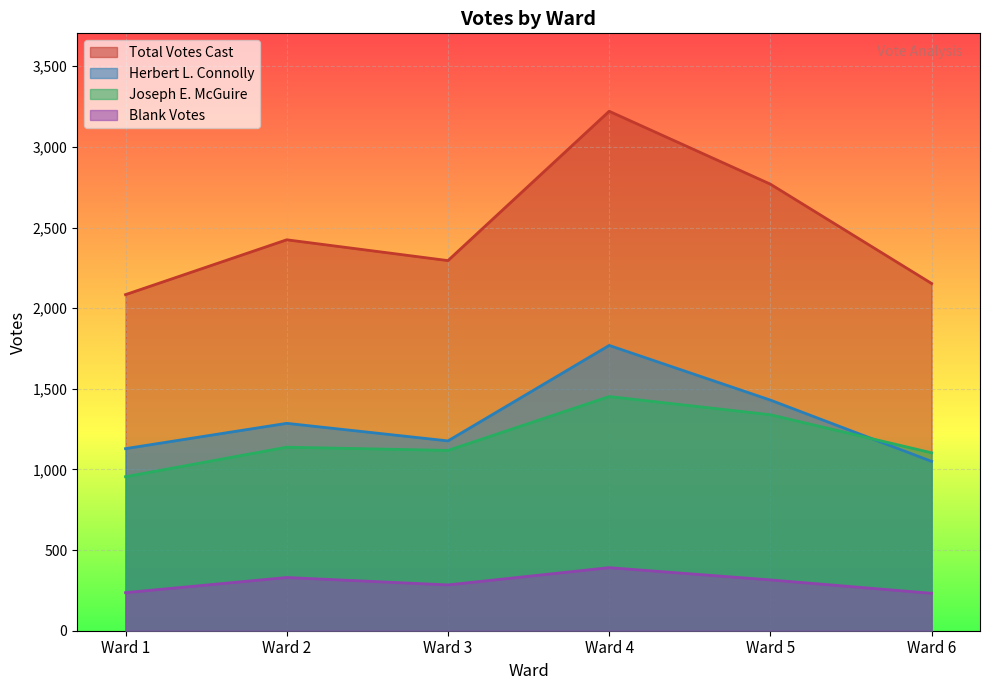

At which category does the chart reach its peak across all series?

Ward 4